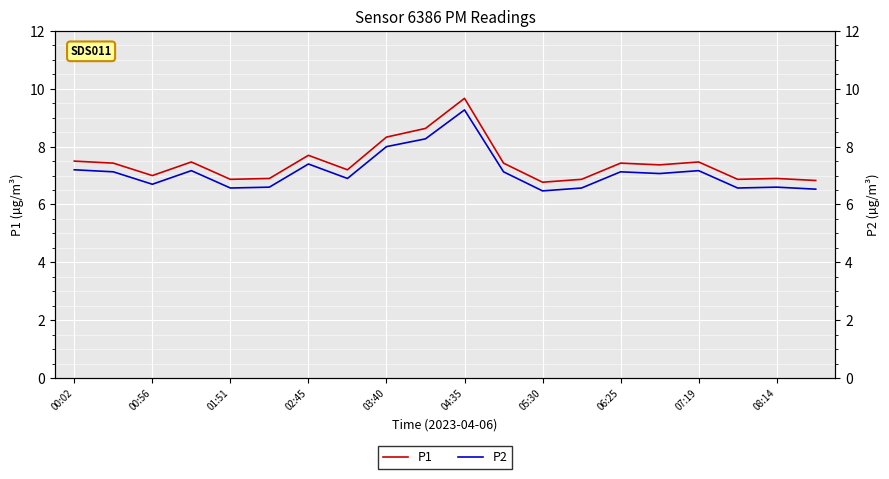

True or false: P1 has a value of 6.9 at 01:51.

True